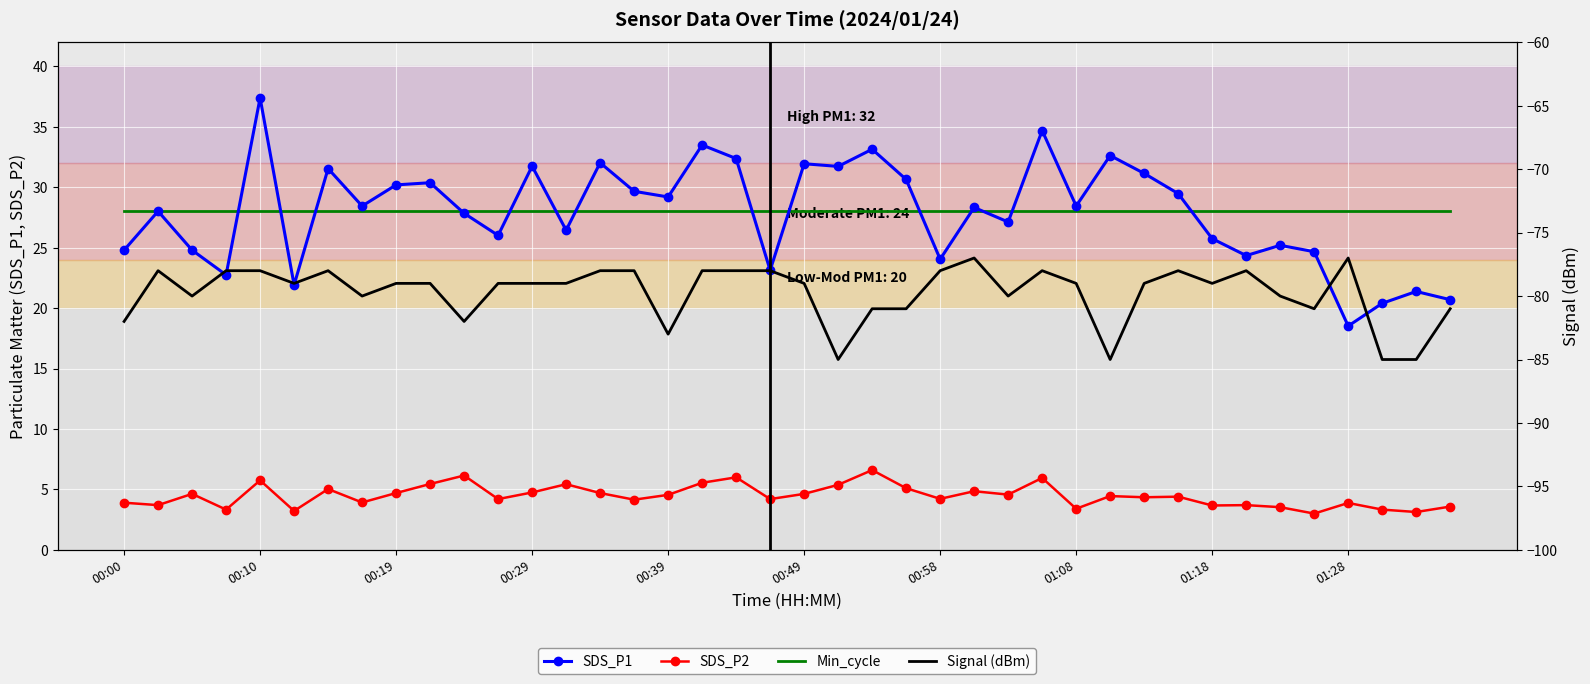

Which series has the largest total across all categories?

Min_cycle